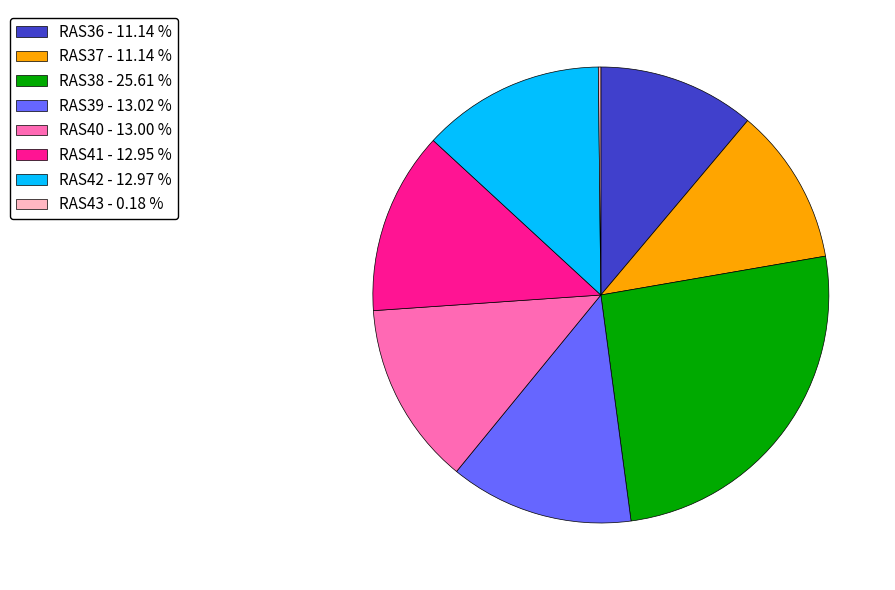

Combined, do RAS42 - 12.97 % and RAS41 - 12.95 % account for over 50%?

No